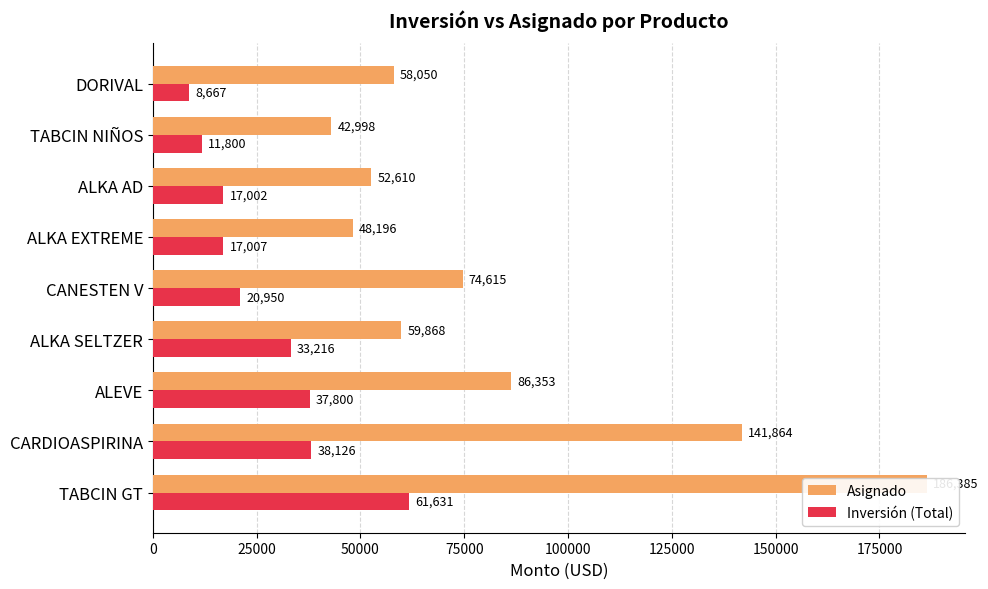

What is the difference between the maximum and minimum values in the Asignado series?

143387.0